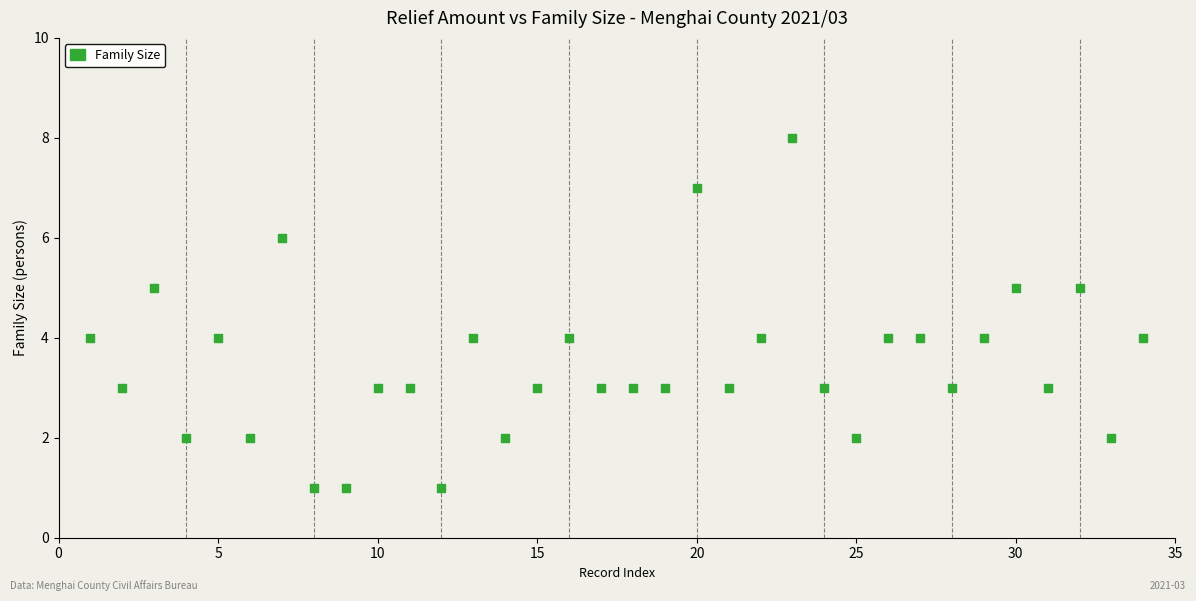

What is the range of Y values (max minus min)?

7